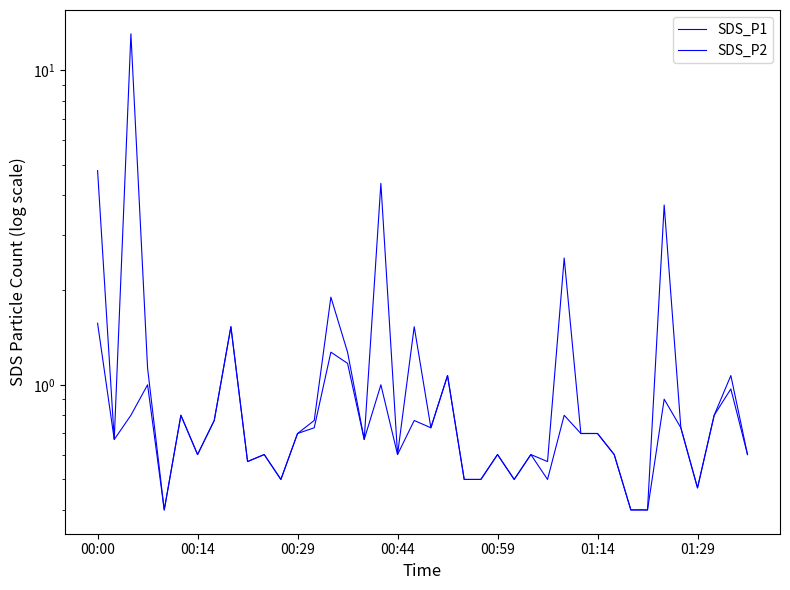

Read the SDS_P1 value at 32.

0.4